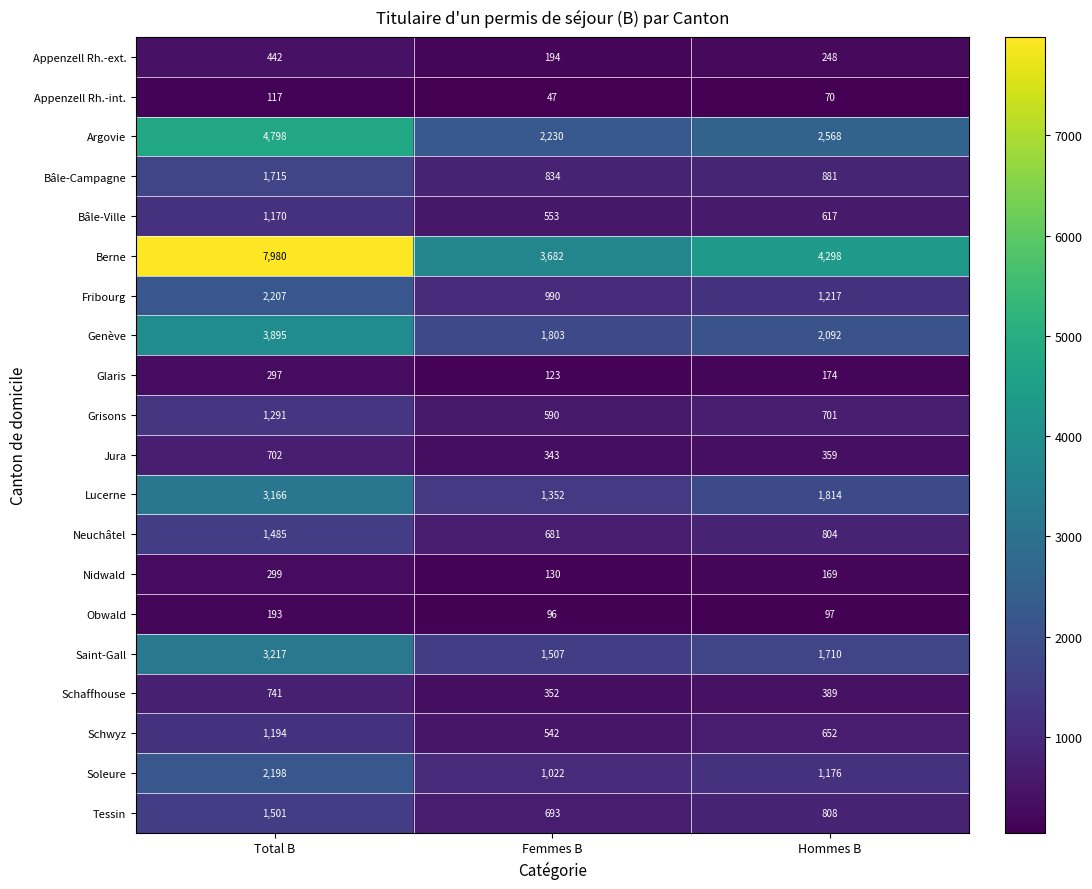

Between Total B and Hommes B, which series saw the biggest shift?

Berne